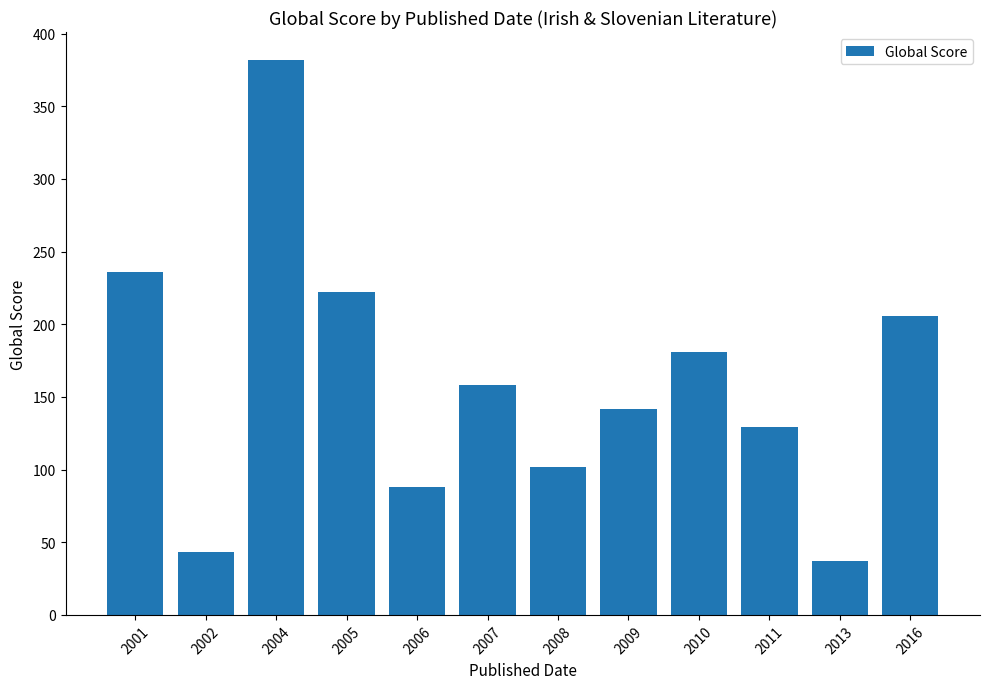

Does the chart contain stacked bars?

No